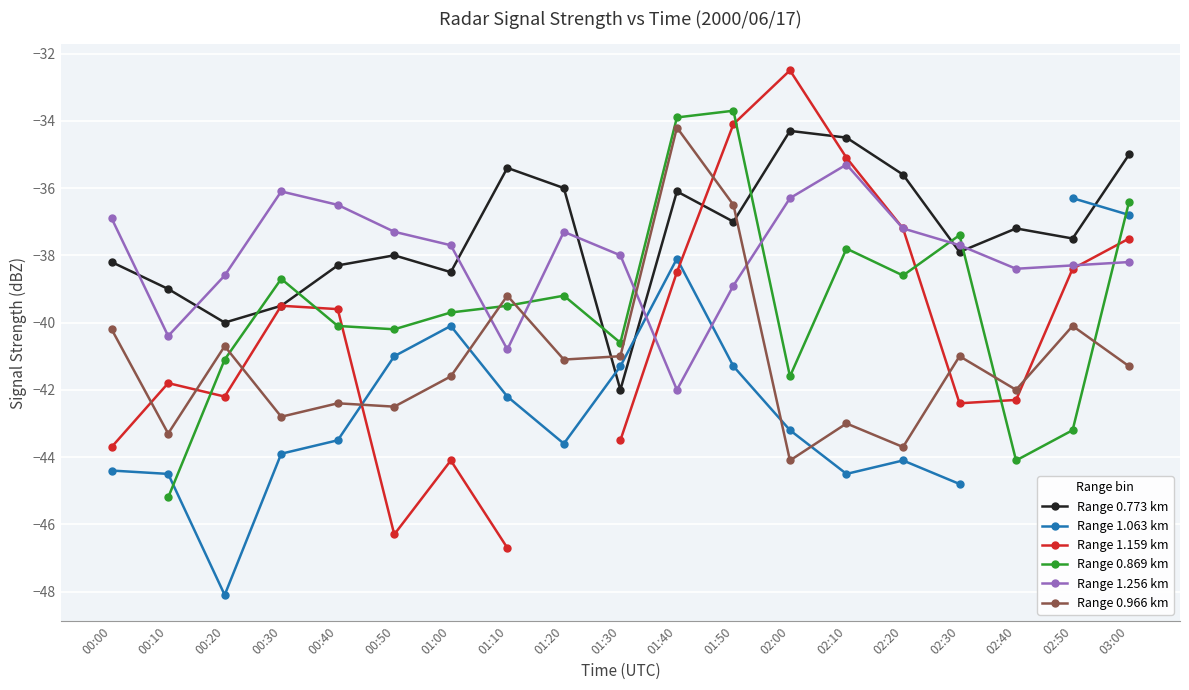

What is the difference between the maximum and second lowest values in the Range 1.256 km series?

5.5